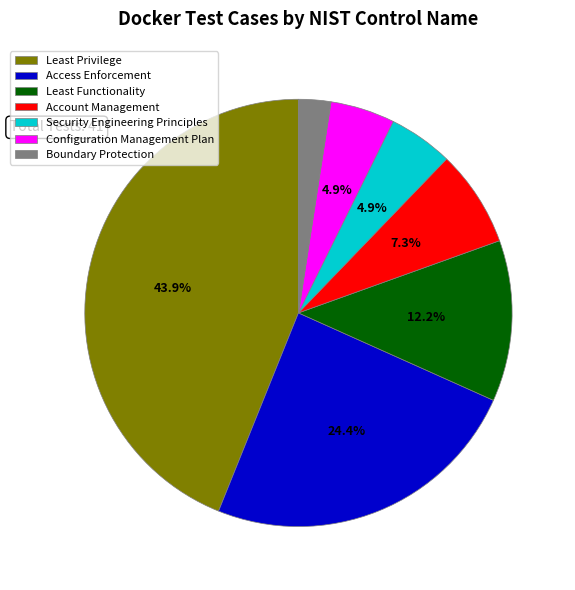

Is there a majority slice in this chart?

No